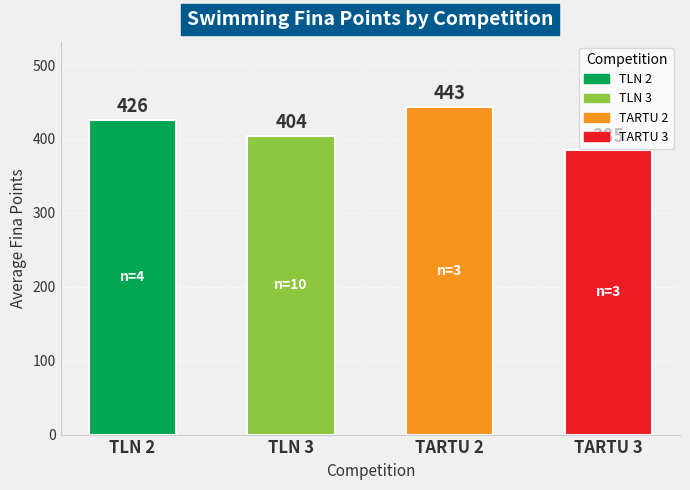

Are the bars horizontal?

No